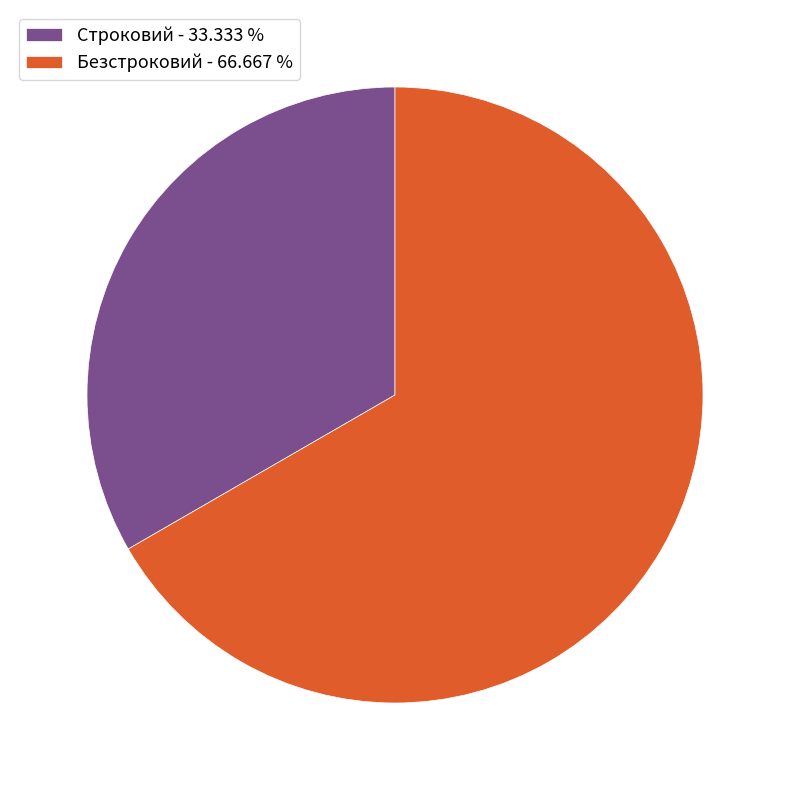

Is the sum of Строковий - 33.333 % and Безстроковий - 66.667 % greater than half?

Yes